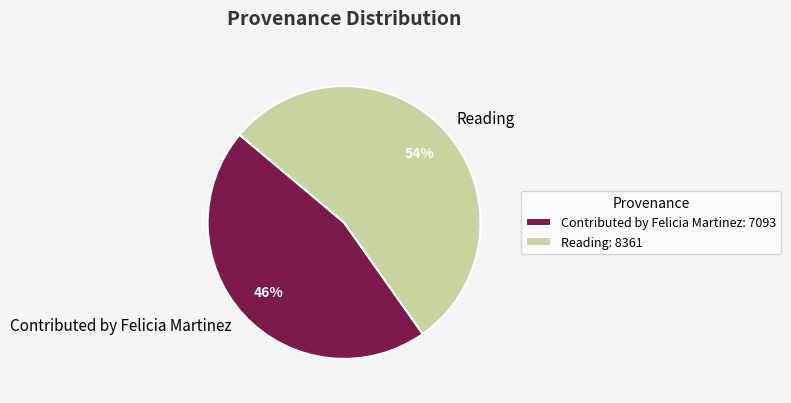

Between Contributed by Felicia Martinez and Reading, which is larger?

Reading